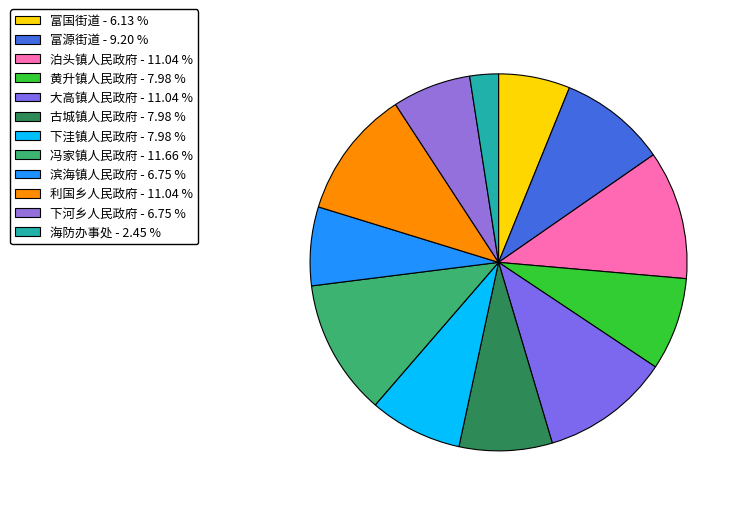

Which slice is the largest?

冯家镇人民政府